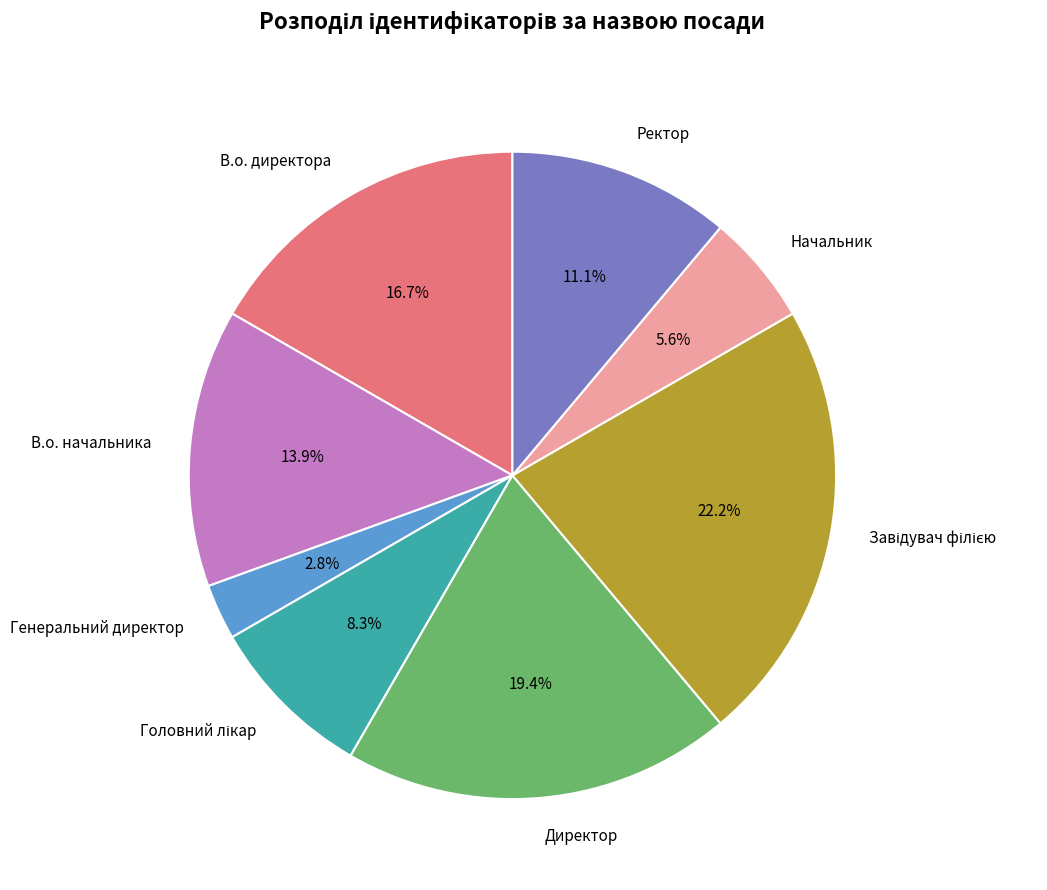

To the nearest percent, what is the difference between the largest and smallest slice percentages?

19%